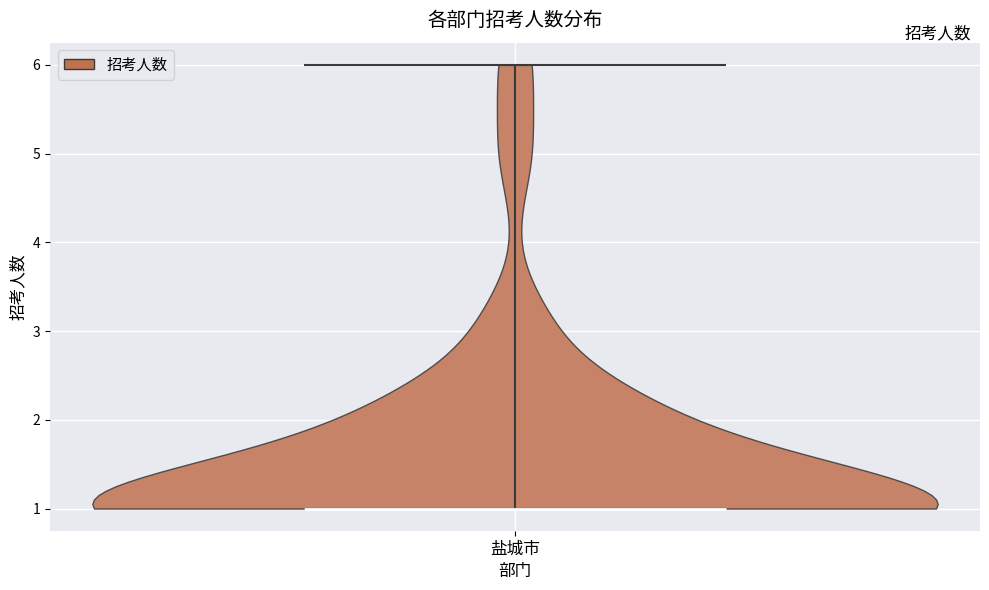

Where does the median line of the violin for 盐城市 sit on the y-axis? The values are not printed on the chart, so give them approximately, as read against the axis.

1